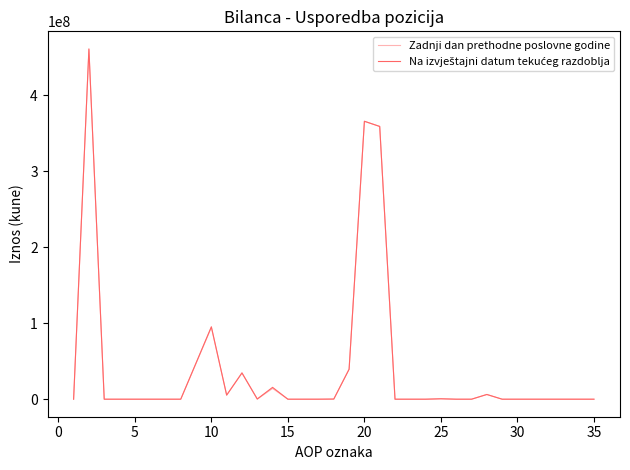

What is the maximum value shown in the chart?

460964825